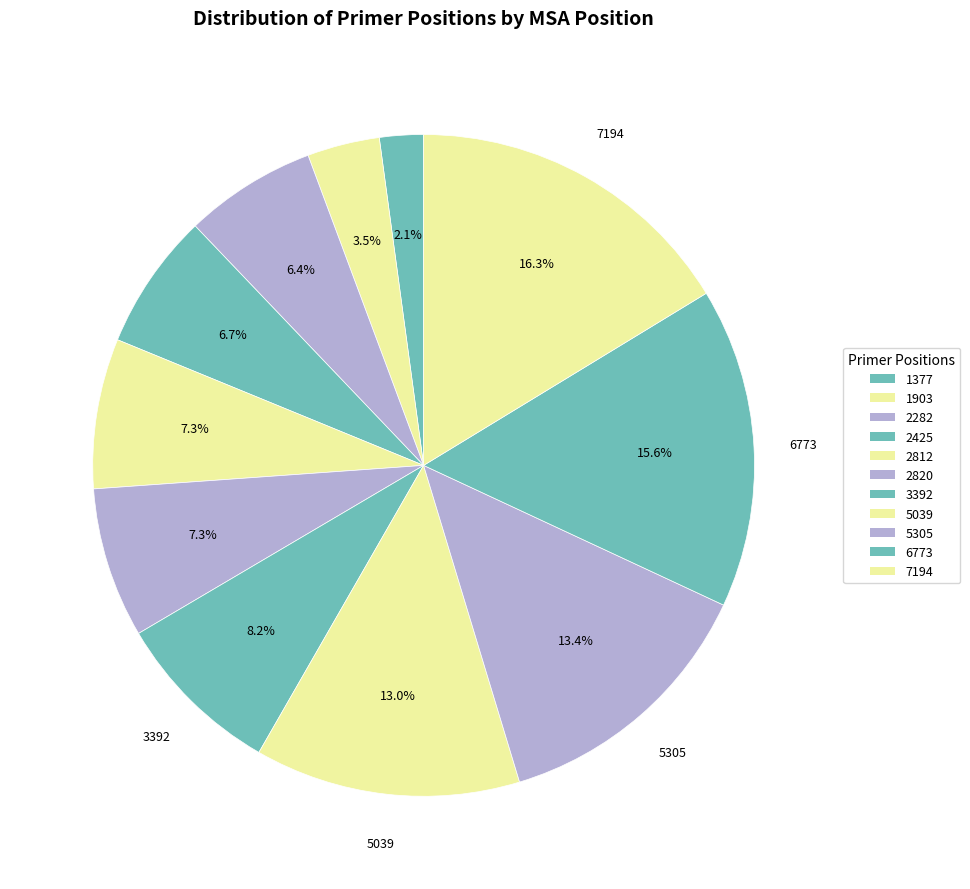

The 1377 slice represents 1% of the pie. True or false?

False